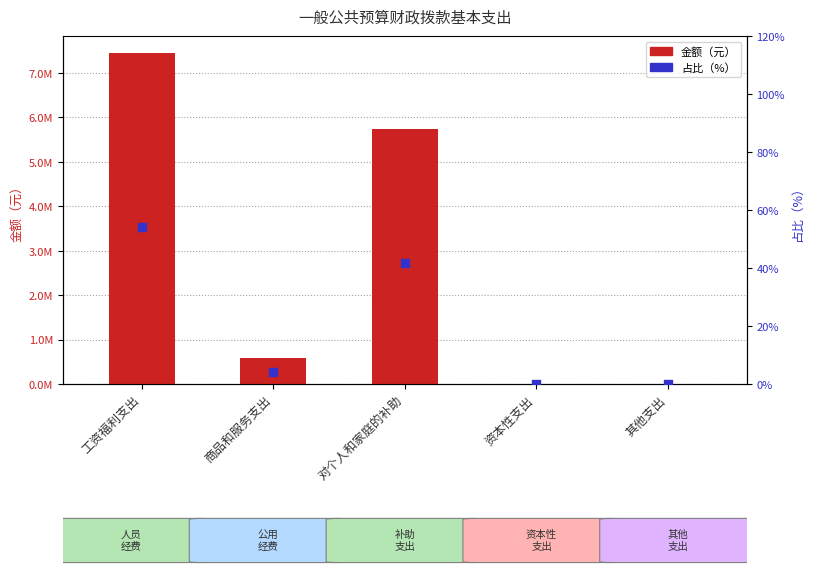

At which category is the sum across all series the highest?

工资福利支出